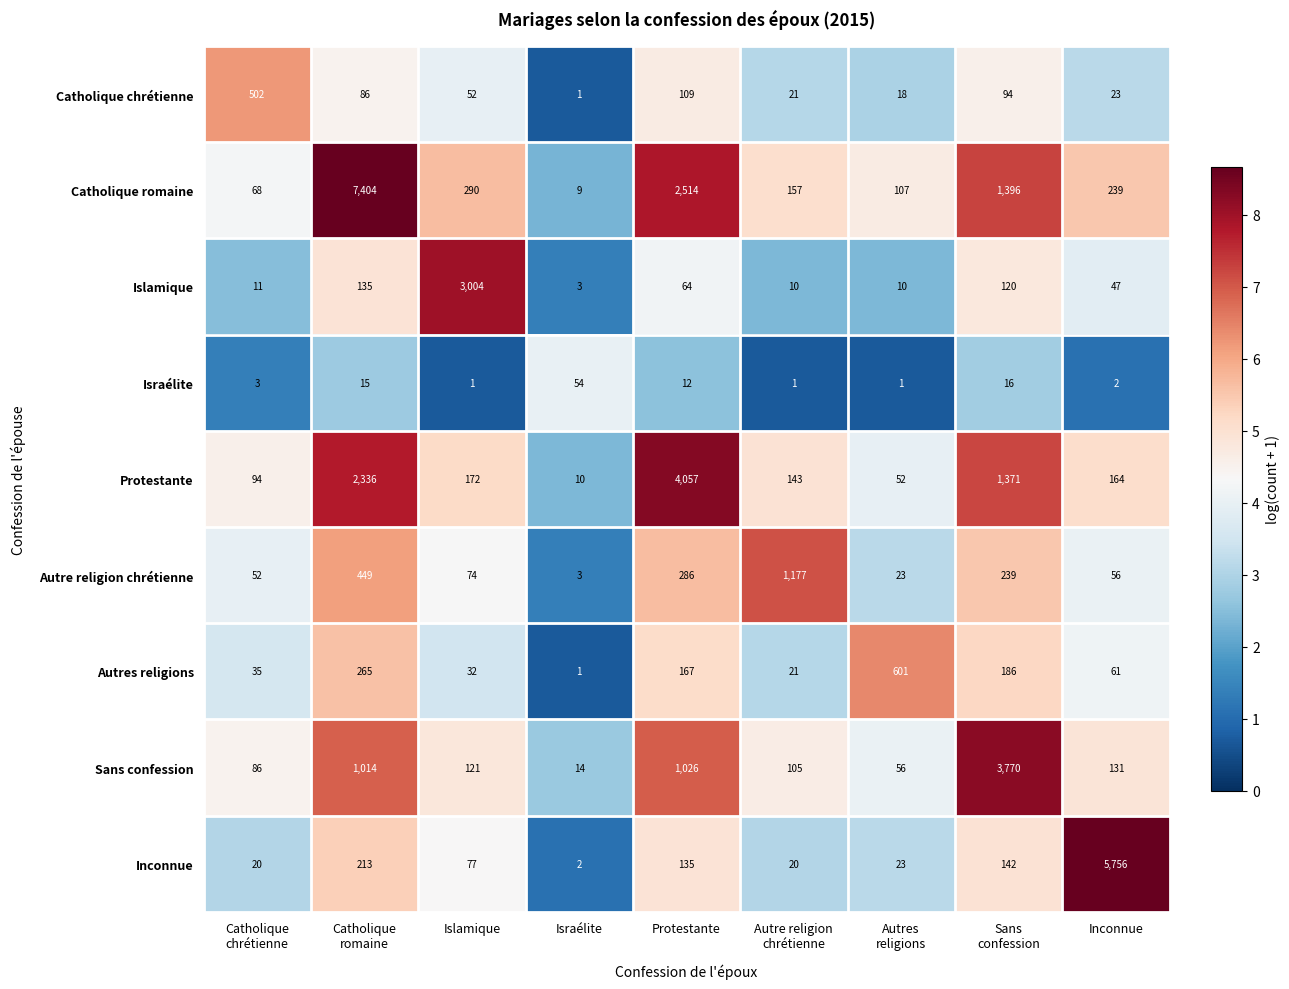

What is the spread (max minus min) of values at Sans
confession?

3754